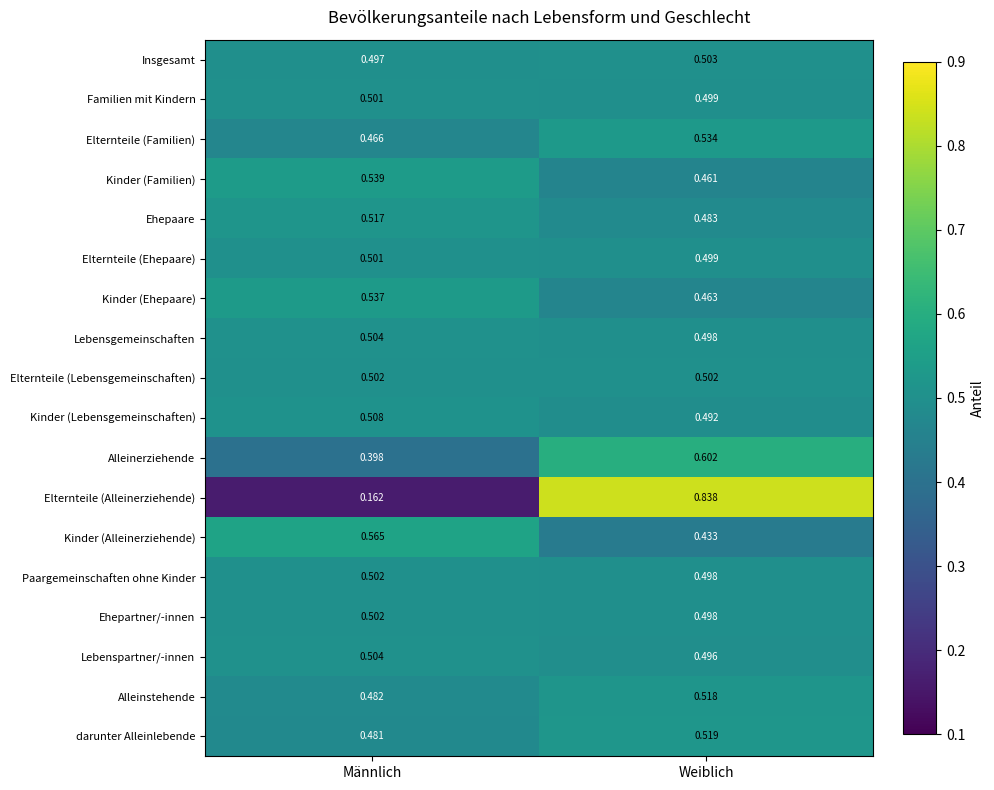

Count the number of data series in this chart.

18